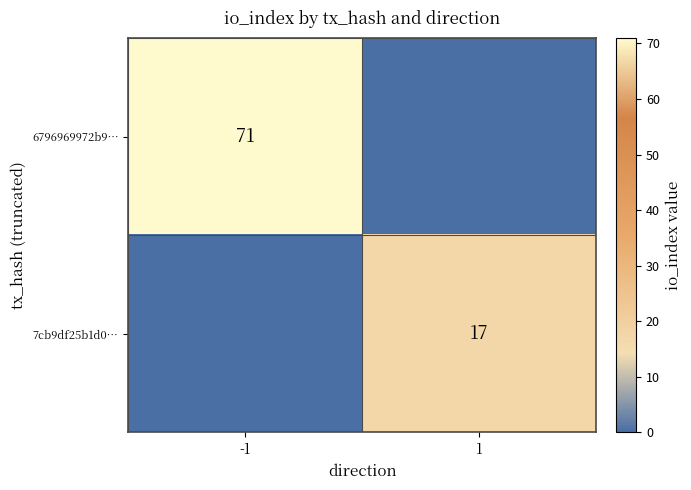

Is the value of 7cb9df25b1d0… at 1 greater than the value of 6796969972b9… at -1?

No